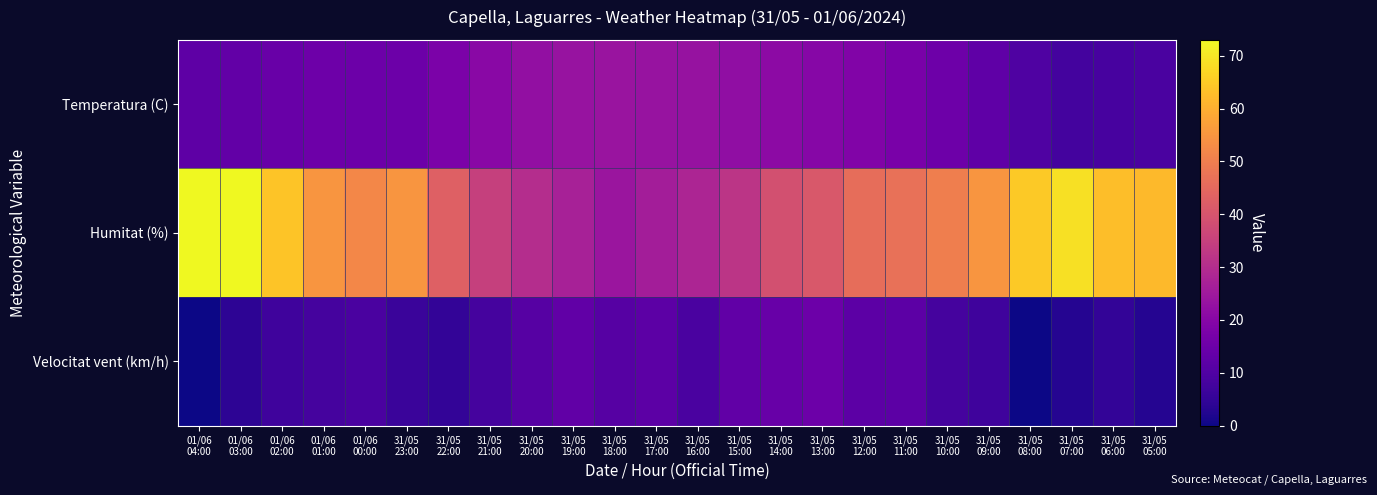

Reading left to right, list all the values displayed in this chart.

Temperatura (C): 01/06
04:00=12.5	01/06
03:00=13.2	01/06
02:00=14.4	01/06
01:00=15.3	01/06
00:00=14.9	31/05
23:00=15.0	31/05
22:00=17.7	31/05
21:00=20.6	31/05
20:00=22.4	31/05
19:00=23.4	31/05
18:00=23.9	31/05
17:00=23.5	31/05
16:00=23.2	31/05
15:00=22.1	31/05
14:00=21.3	31/05
13:00=20.1	31/05
12:00=19.1	31/05
11:00=17.4	31/05
10:00=15.2	31/05
09:00=12.8	31/05
08:00=9.8	31/05
07:00=7.9	31/05
06:00=8.3	31/05
05:00=9.0
Humitat (%): 01/06
04:00=73.0	01/06
03:00=73.0	01/06
02:00=64.0	01/06
01:00=55.0	01/06
00:00=52.0	31/05
23:00=55.0	31/05
22:00=43.0	31/05
21:00=35.0	31/05
20:00=30.0	31/05
19:00=27.0	31/05
18:00=24.0	31/05
17:00=26.0	31/05
16:00=28.0	31/05
15:00=32.0	31/05
14:00=39.0	31/05
13:00=41.0	31/05
12:00=46.0	31/05
11:00=47.0	31/05
10:00=50.0	31/05
09:00=55.0	31/05
08:00=65.0	31/05
07:00=69.0	31/05
06:00=63.0	31/05
05:00=62.0
Velocitat vent (km/h): 01/06
04:00=0.0	01/06
03:00=4.0	01/06
02:00=7.0	01/06
01:00=8.0	01/06
00:00=9.0	31/05
23:00=6.0	31/05
22:00=5.0	31/05
21:00=8.0	31/05
20:00=11.0	31/05
19:00=13.0	31/05
18:00=11.0	31/05
17:00=12.0	31/05
16:00=9.0	31/05
15:00=13.0	31/05
14:00=14.0	31/05
13:00=15.0	31/05
12:00=12.0	31/05
11:00=12.0	31/05
10:00=8.0	31/05
09:00=7.0	31/05
08:00=0.0	31/05
07:00=3.0	31/05
06:00=5.0	31/05
05:00=3.0